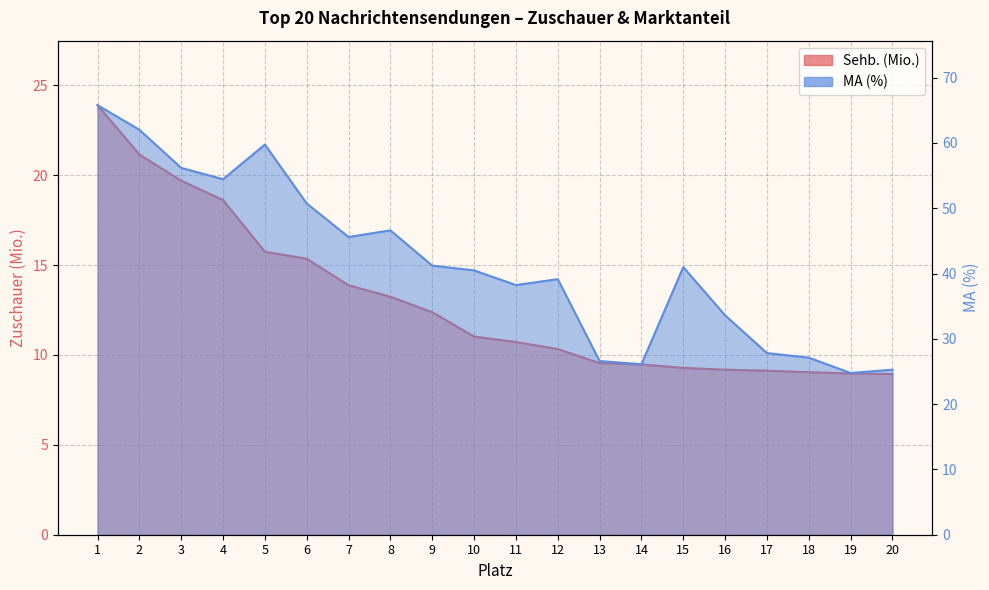

True or false: Sehb. (Mio.) and MA (%) cross at least once.

False